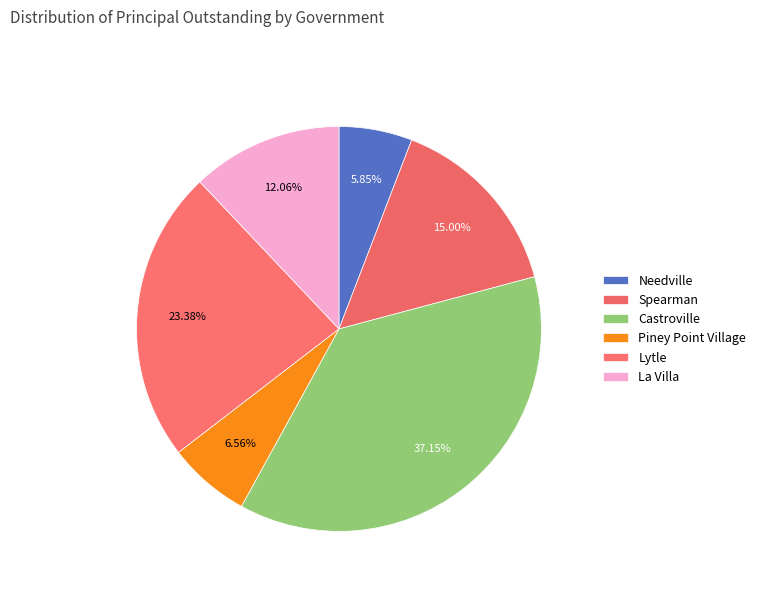

What portion of the pie excludes Castroville?

62.8%